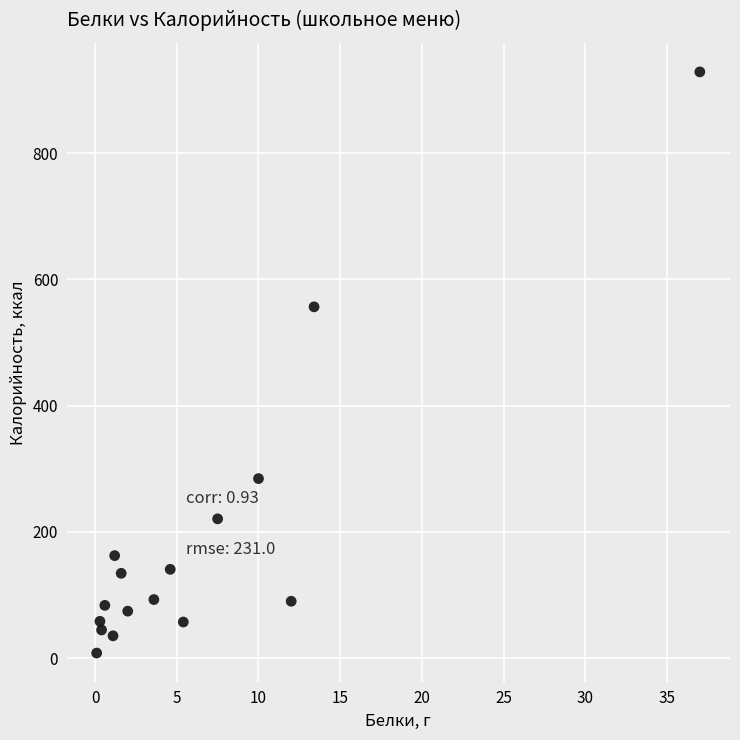

What Y value in the scatter plot is closest to 468?

556.6